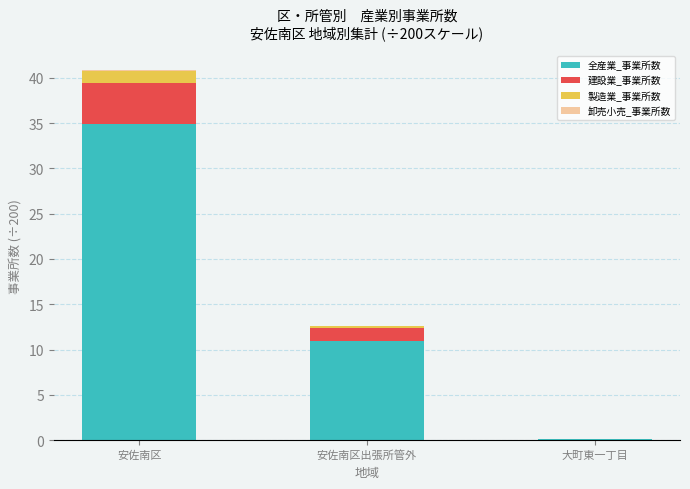

Are the bars horizontal?

No